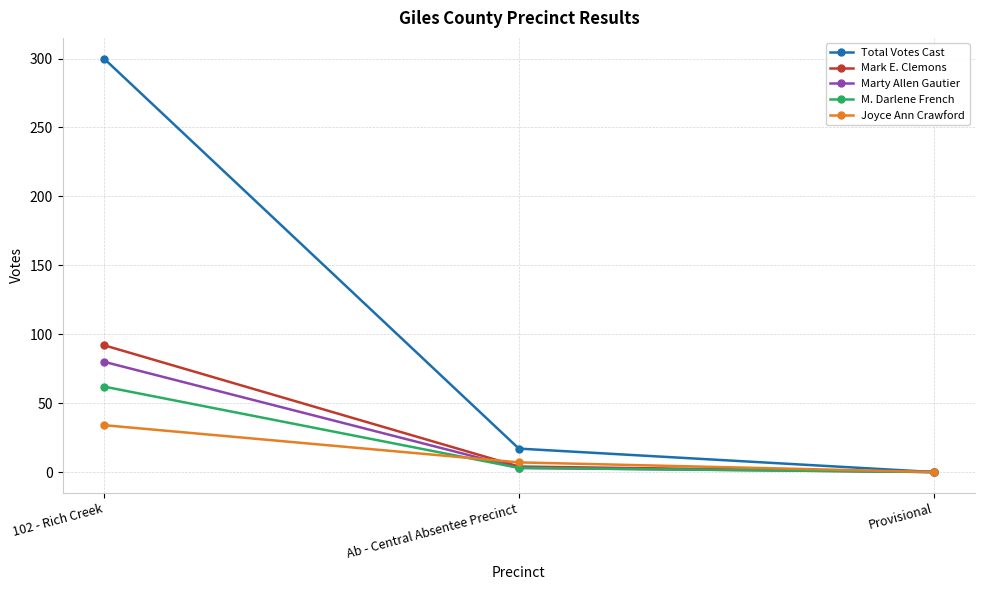

What are all the series names shown in the legend?

Total Votes Cast, Mark E. Clemons, Marty Allen Gautier, M. Darlene French, Joyce Ann Crawford